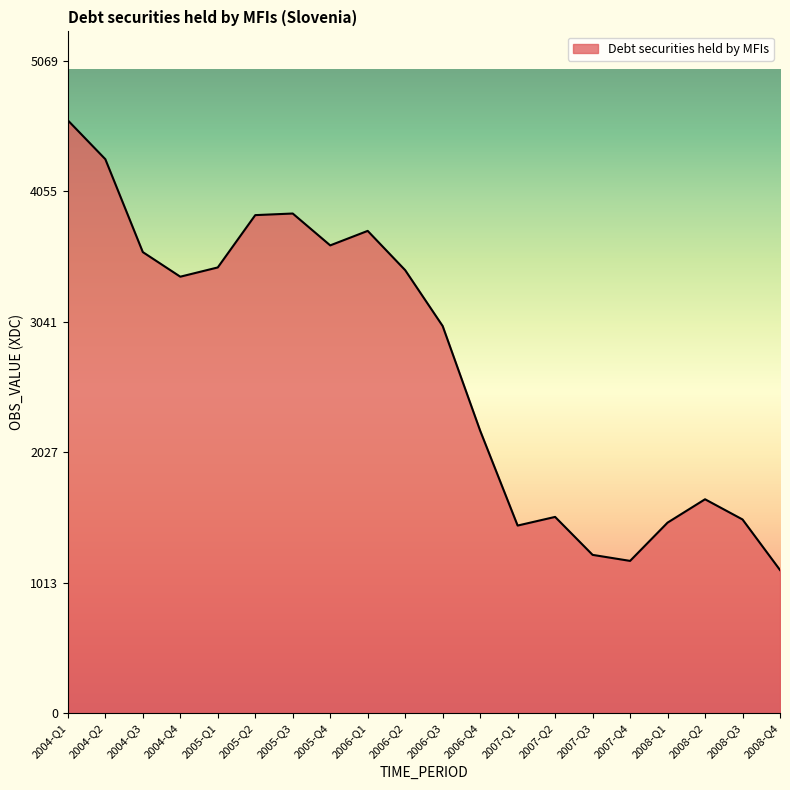

Is it true that the value at 2007-Q2 is 2222.0?

False